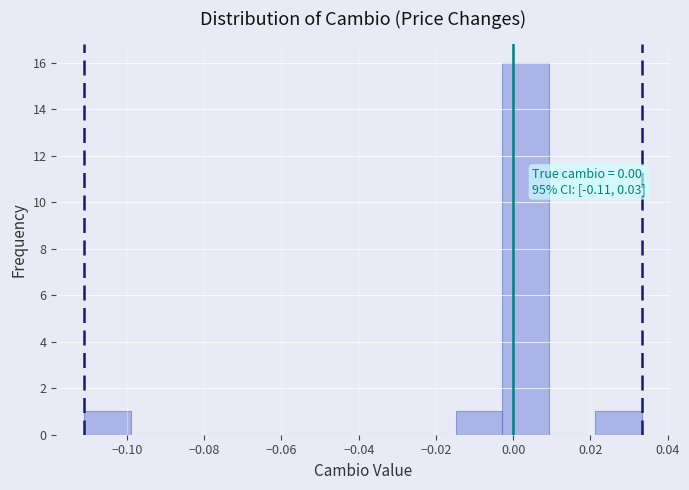

Over which range of the x-axis is the bar tallest?

-0.002 to 0.010